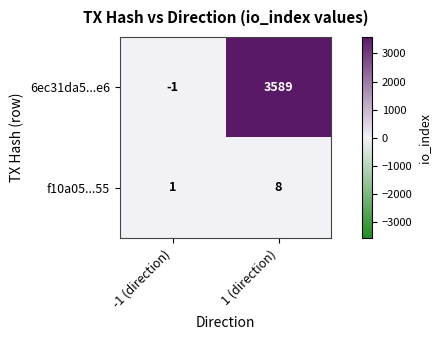

Rank the series by their maximum value, from lowest to highest.

f10a05...55, 6ec31da5...e6